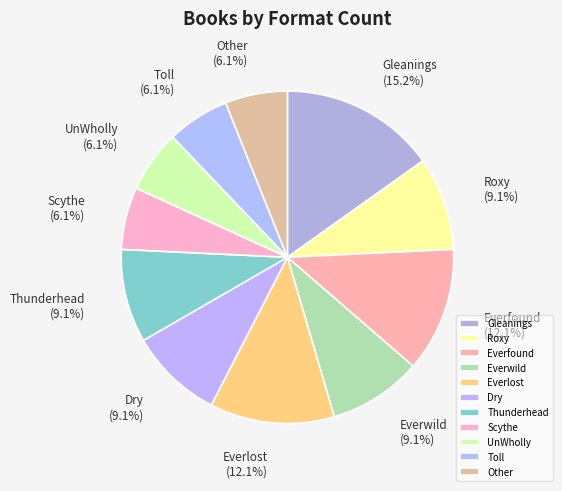

To the nearest percent, what percentage of the pie is Gleanings?

15%